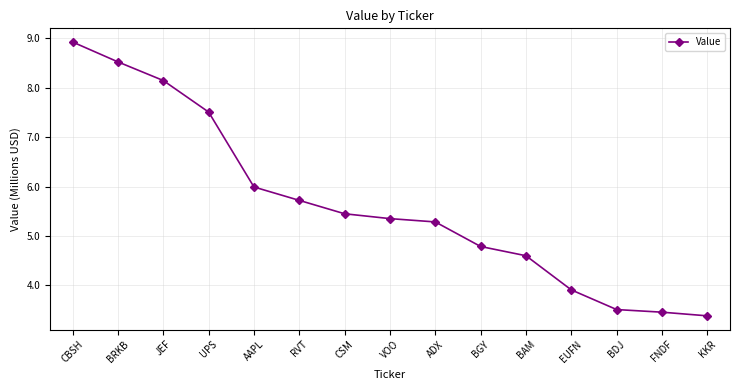

Which has a higher value, BAM or BGY?

BGY